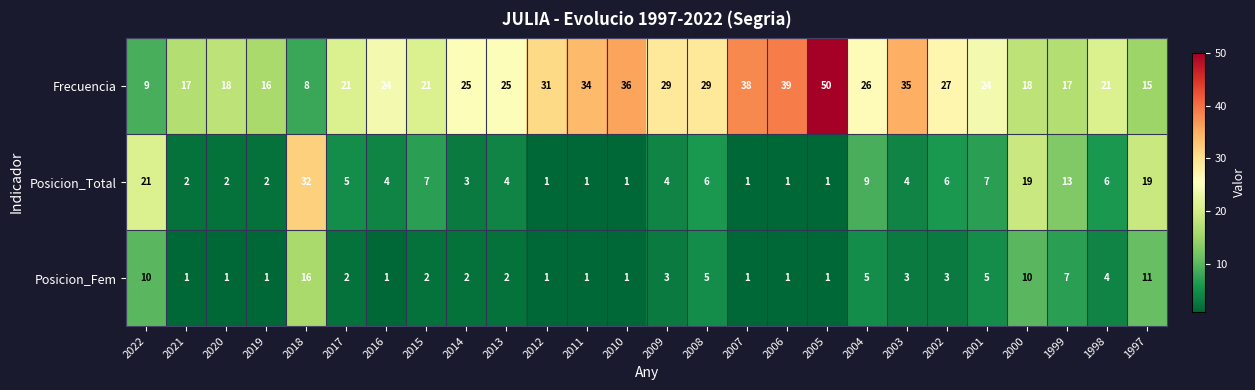

At which label is Posicion_Fem closest to 8?

1999